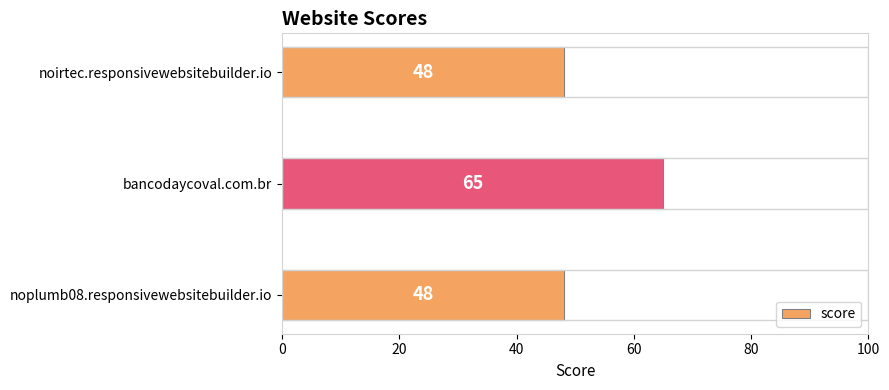

Approximately how many times larger is the value at noirtec.responsivewebsitebuilder.io compared to bancodaycoval.com.br?

0.7